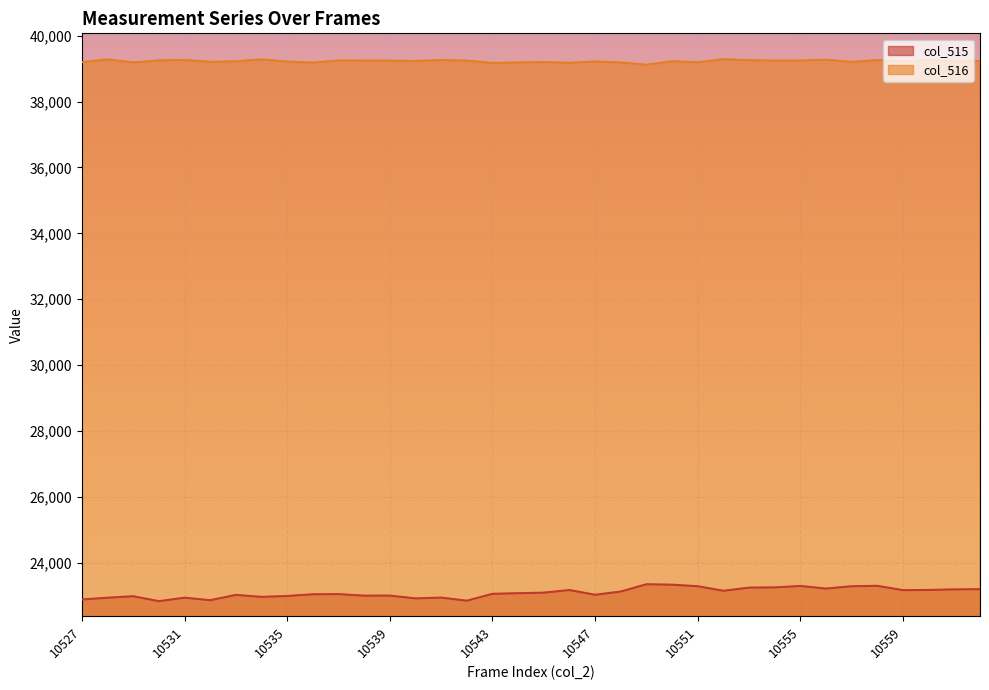

At which label does col_516 reach its peak?

10552